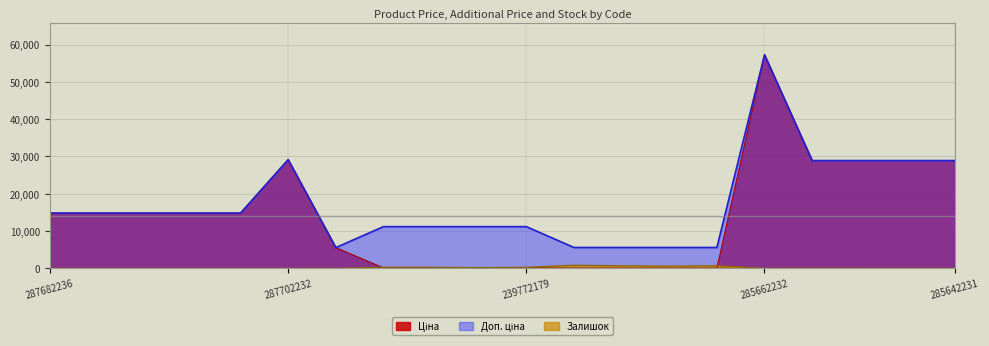

At which category does the chart reach its peak across all series?

285662232